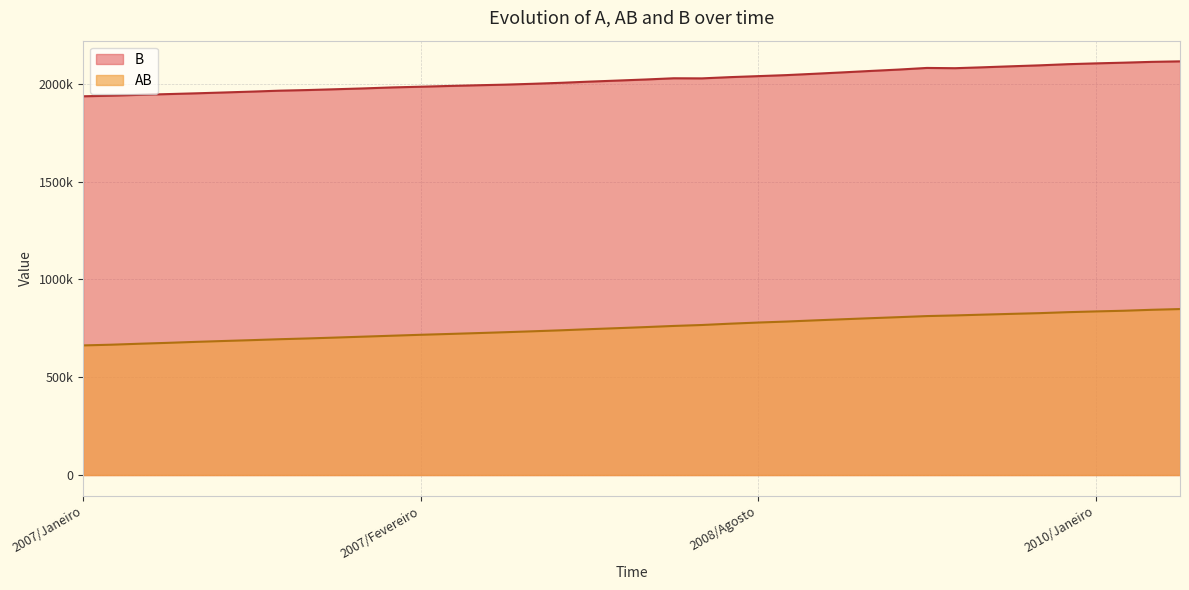

What are all the series names shown in the legend?

B, AB